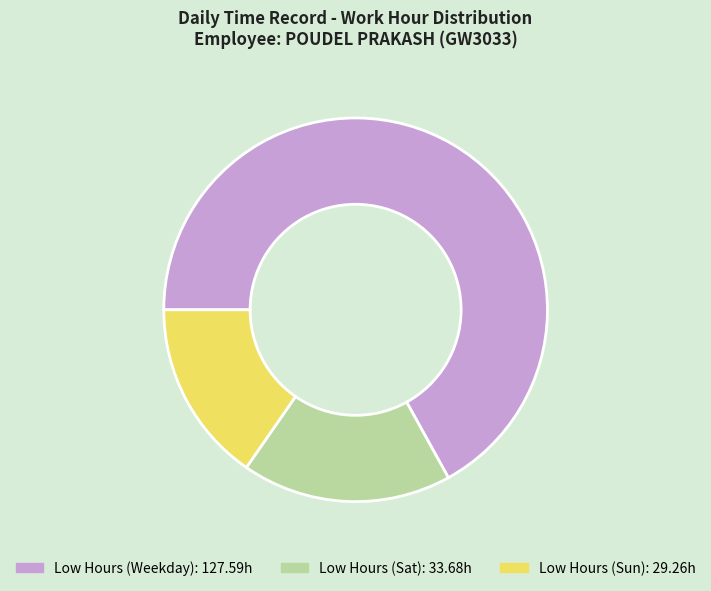

Is there any slice that represents more than half of the pie?

Yes